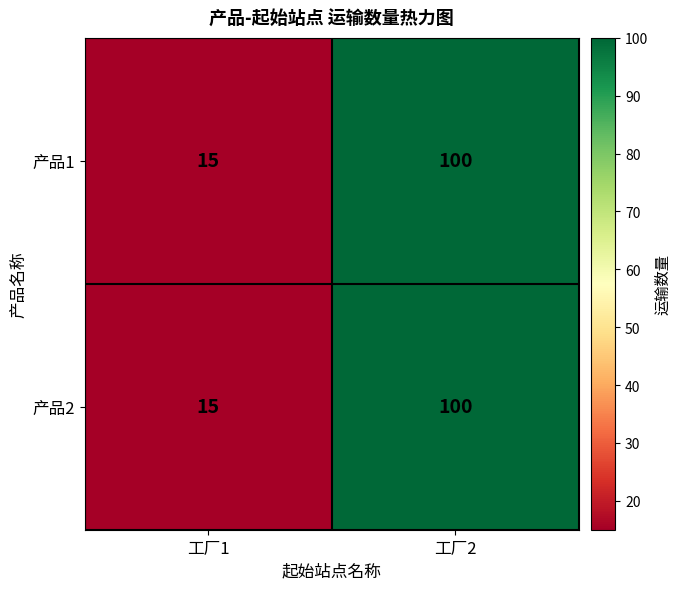

The value of 产品2 at 工厂2 is 31. True or false?

False